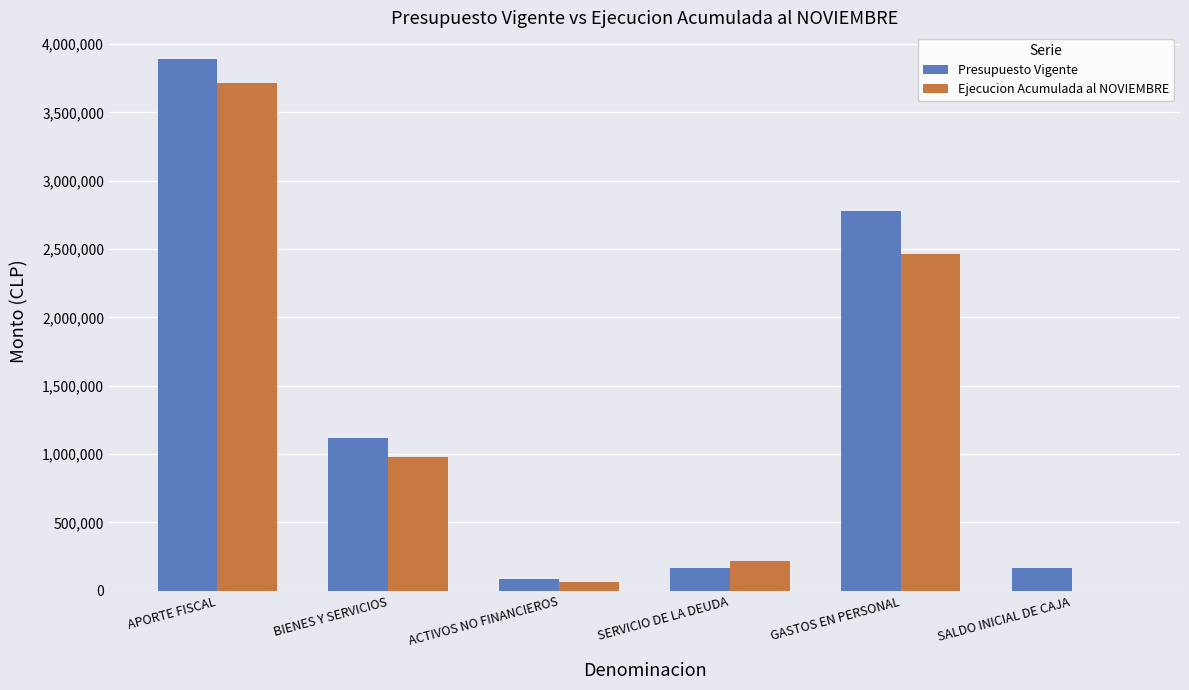

The value of Ejecucion Acumulada al NOVIEMBRE at ACTIVOS NO FINANCIEROS is 63177. True or false?

True